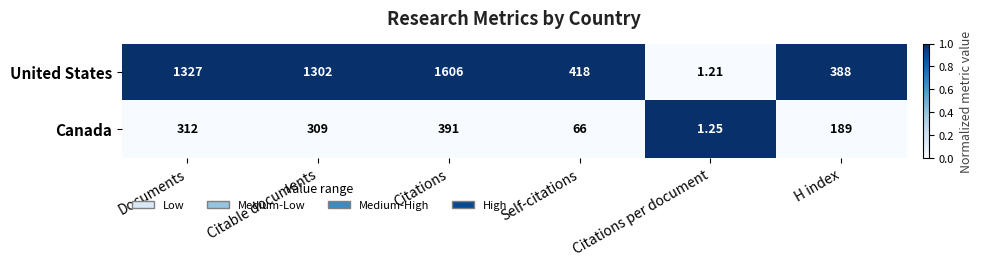

Which series has the widest spread of values?

United States